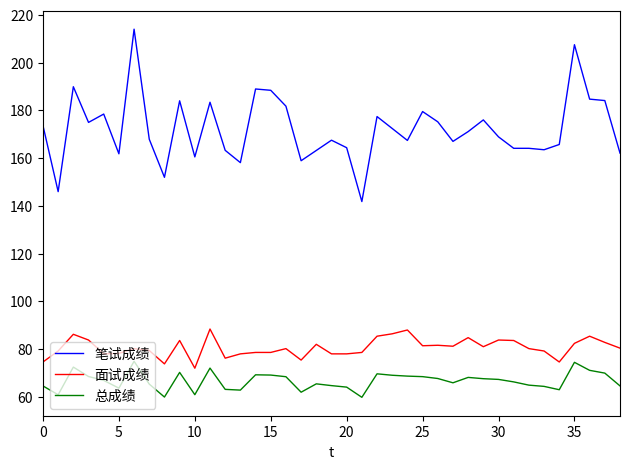

Which series has the largest range (max minus min)?

笔试成绩